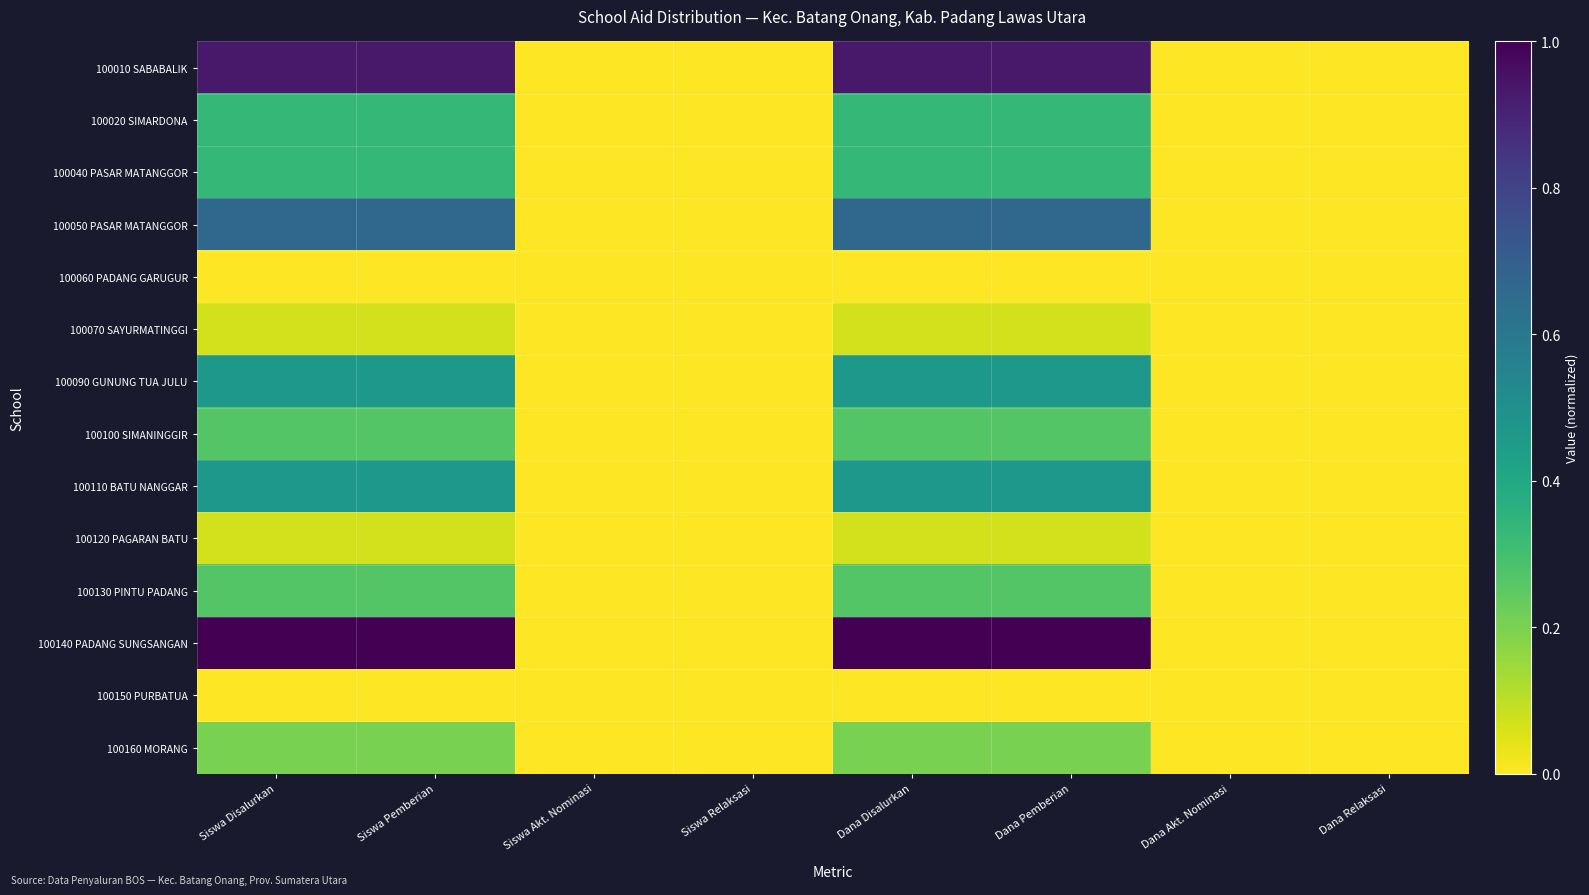

List the series in order of their peak value, lowest first.

100060 PADANG GARUGUR, 100150 PURBATUA, 100070 SAYURMATINGGI, 100120 PAGARAN BATU, 100160 MORANG, 100100 SIMANINGGIR, 100130 PINTU PADANG, 100020 SIMARDONA, 100040 PASAR MATANGGOR, 100090 GUNUNG TUA JULU, 100110 BATU NANGGAR, 100050 PASAR MATANGGOR, 100010 SABABALIK, 100140 PADANG SUNGSANGAN